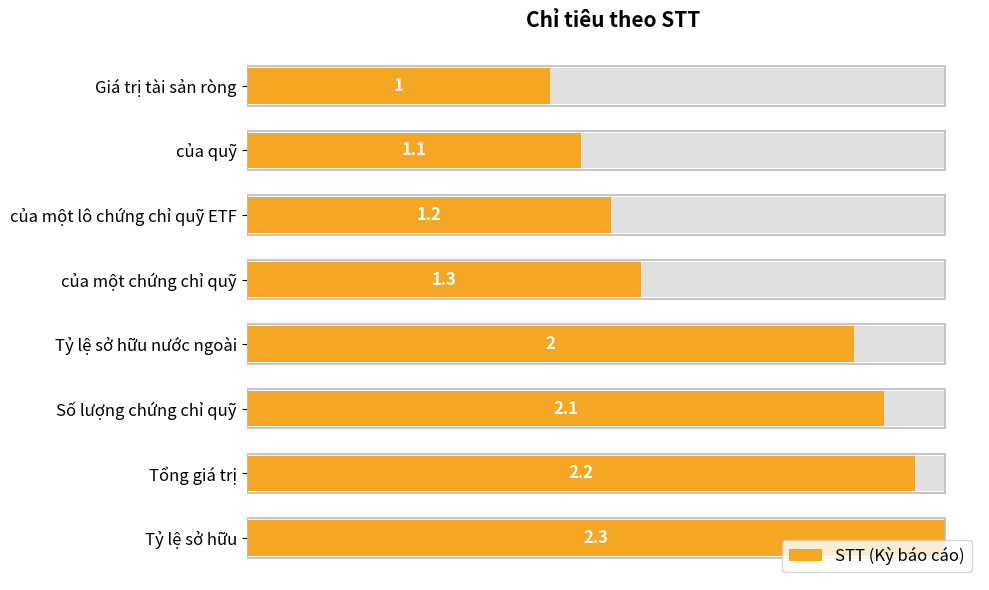

Is it true that the value at của một chứng chỉ quỹ is 0.8?

False